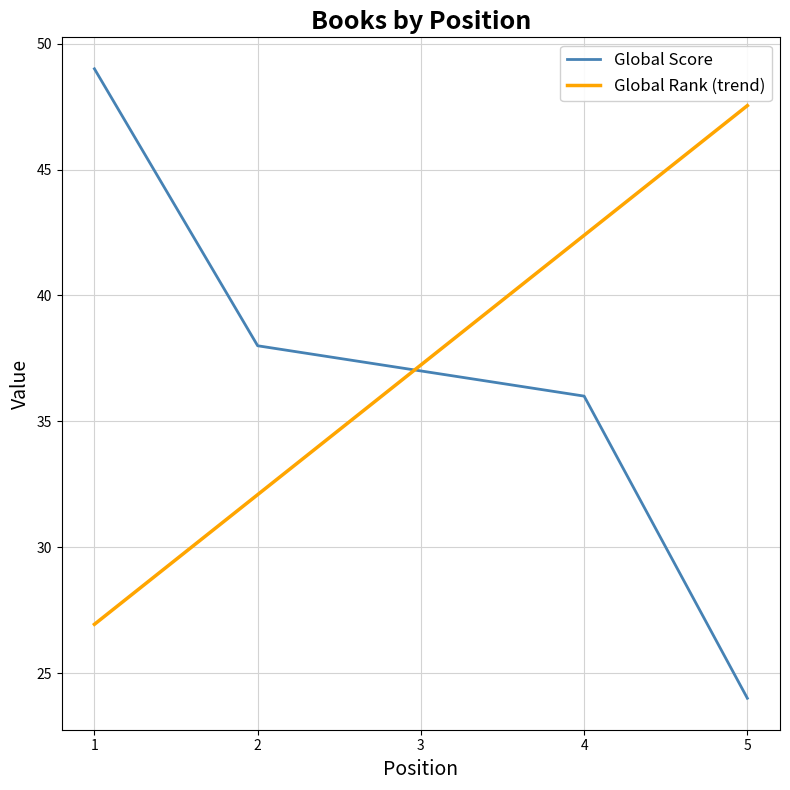

At which label does Global Score first exceed 37?

1